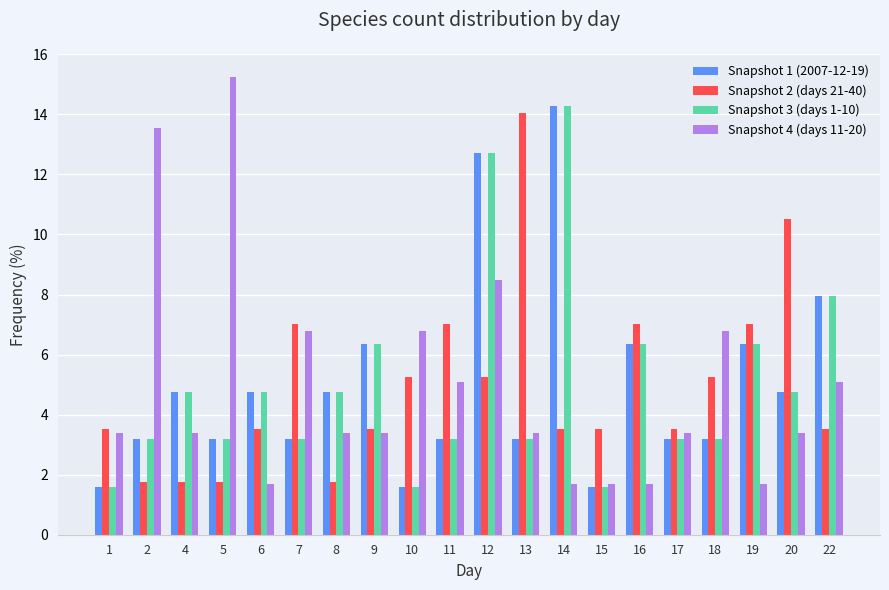

What is the lowest value of the Snapshot 1 (2007-12-19) series?

1.6